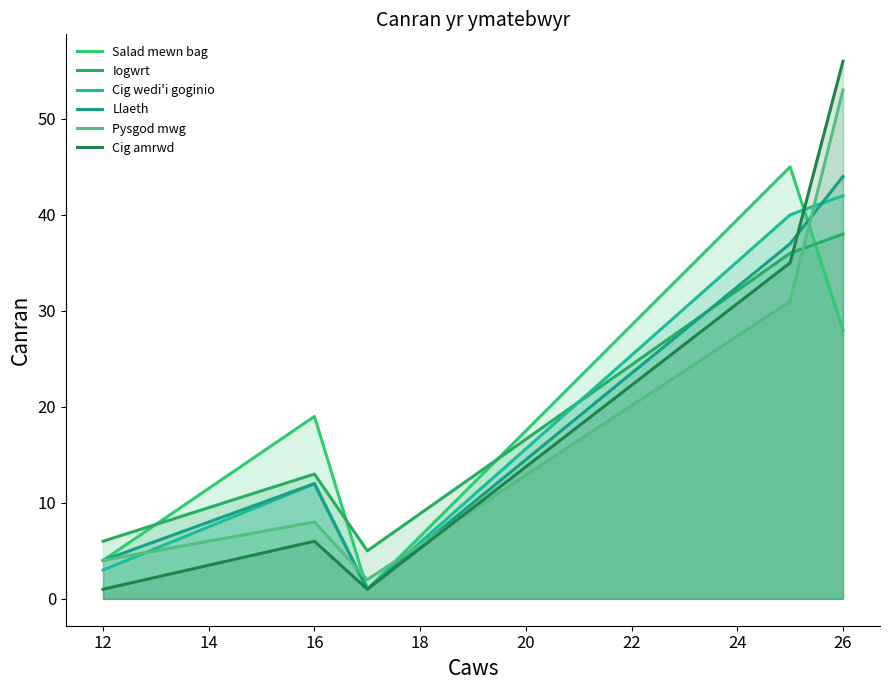

What are all the series names shown in the legend?

Salad mewn bag, Iogwrt, Cig wedi'i goginio, Llaeth, Pysgod mwg, Cig amrwd